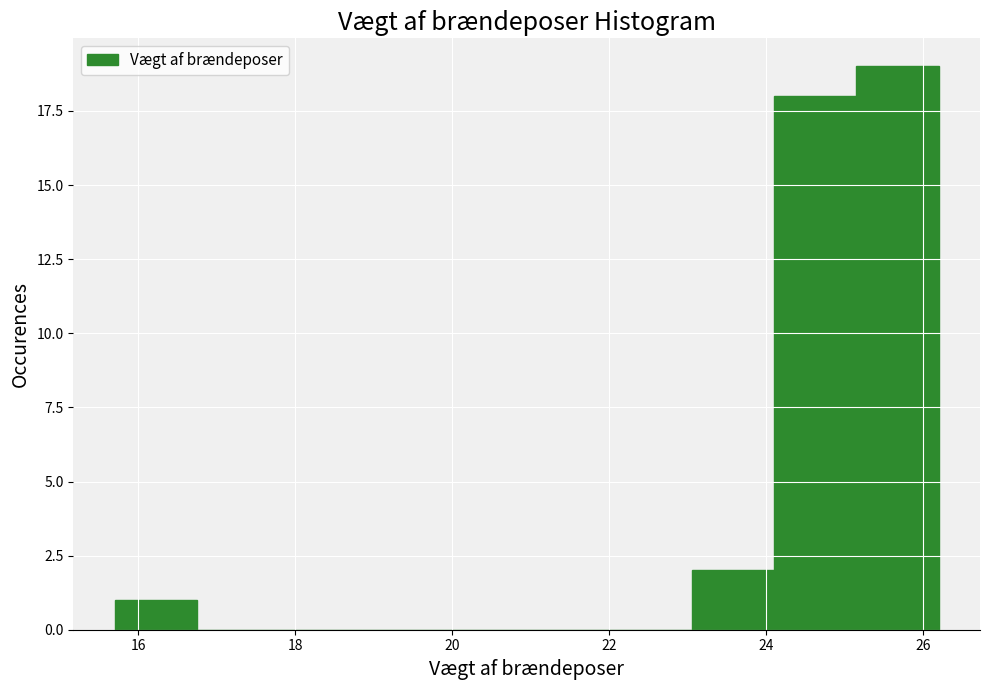

Which range on the x-axis has the tallest bar?

25.15 to 26.20